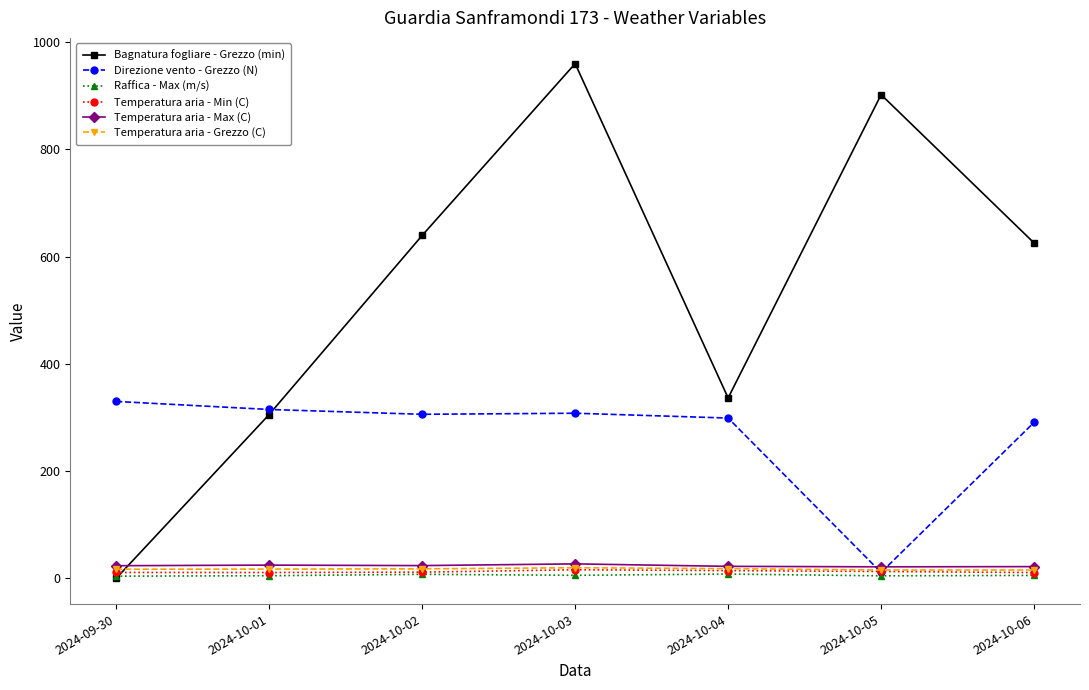

At which category is the sum across all series the highest?

2024-10-03